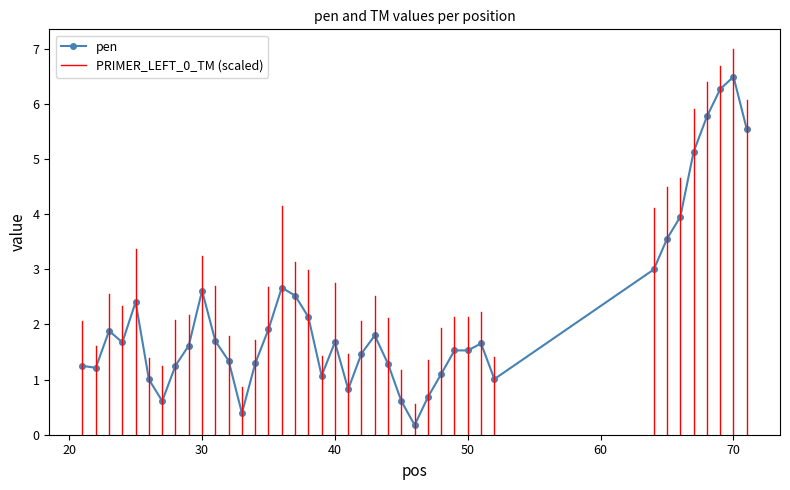

What is the maximum value shown in the chart?

6.5